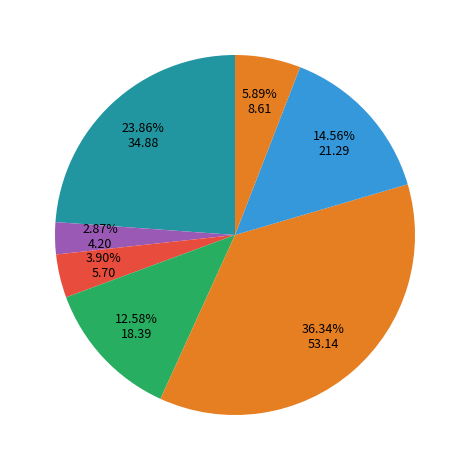

How many slices are in this pie chart?

7